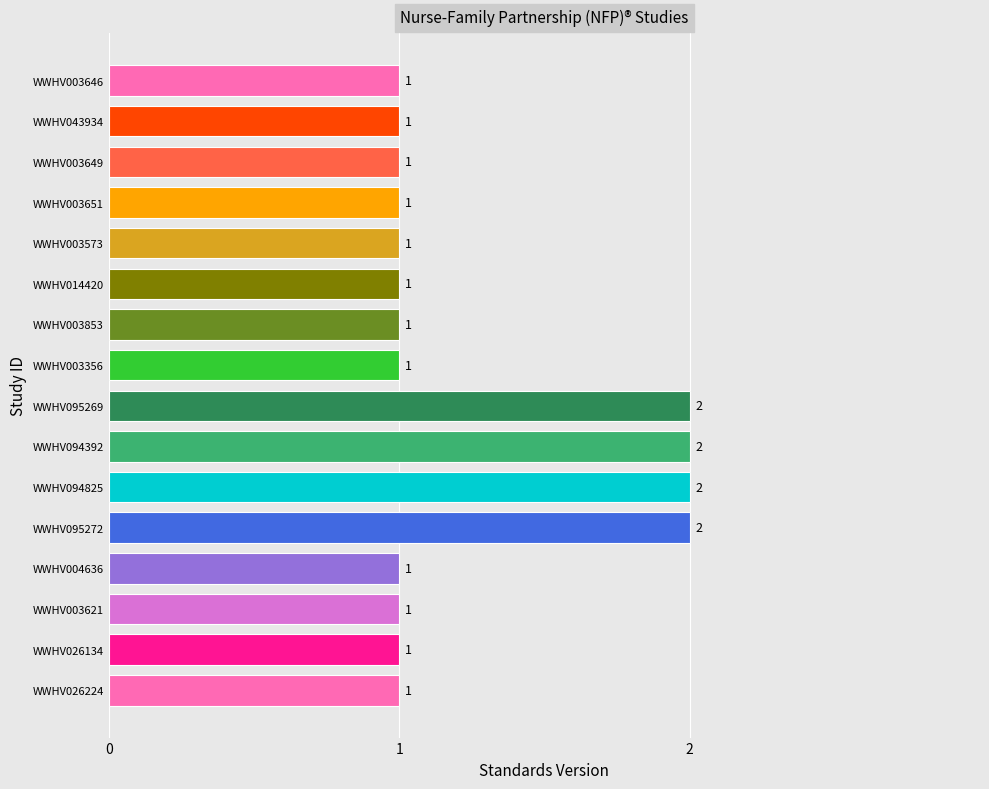

What is the ratio of the value at WWHV014420 to the value at WWHV043934?

1.0